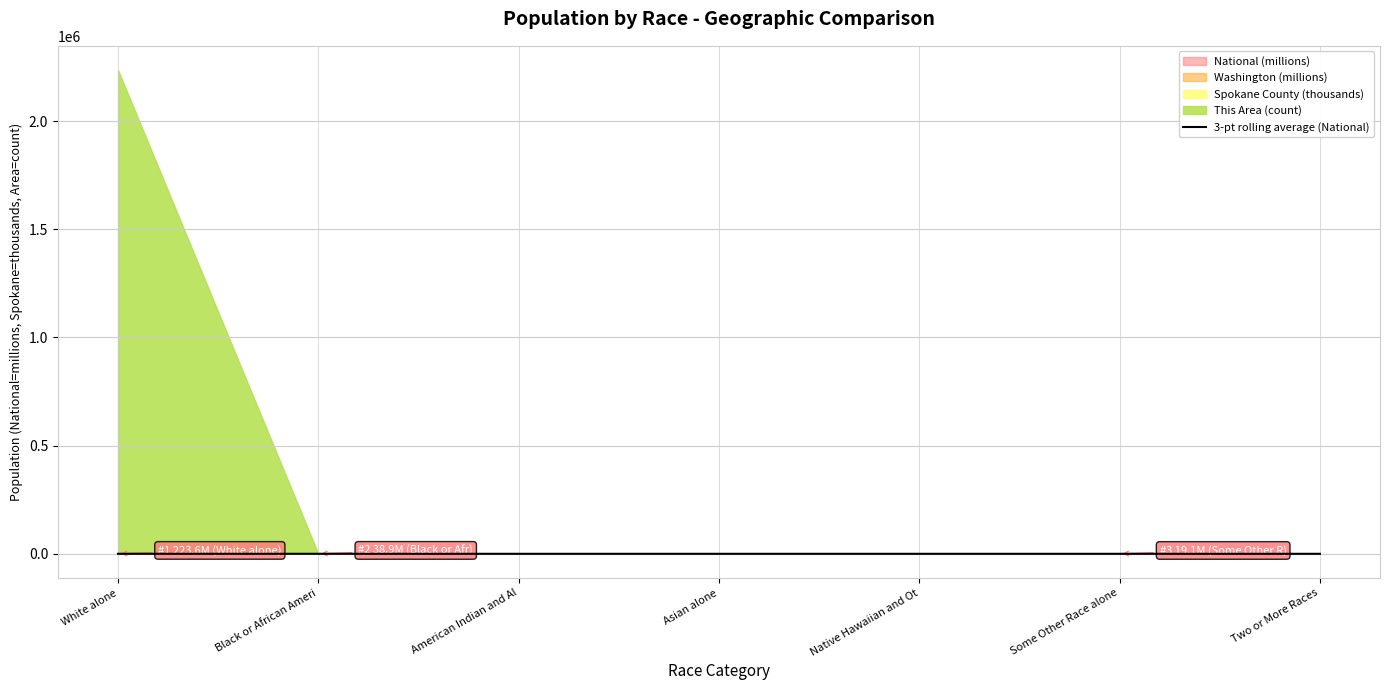

The chart shows a value of 21.7 at White alone. True or false?

False